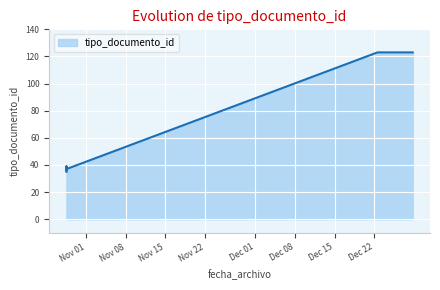

What is the difference between the maximum and second lowest values?

87